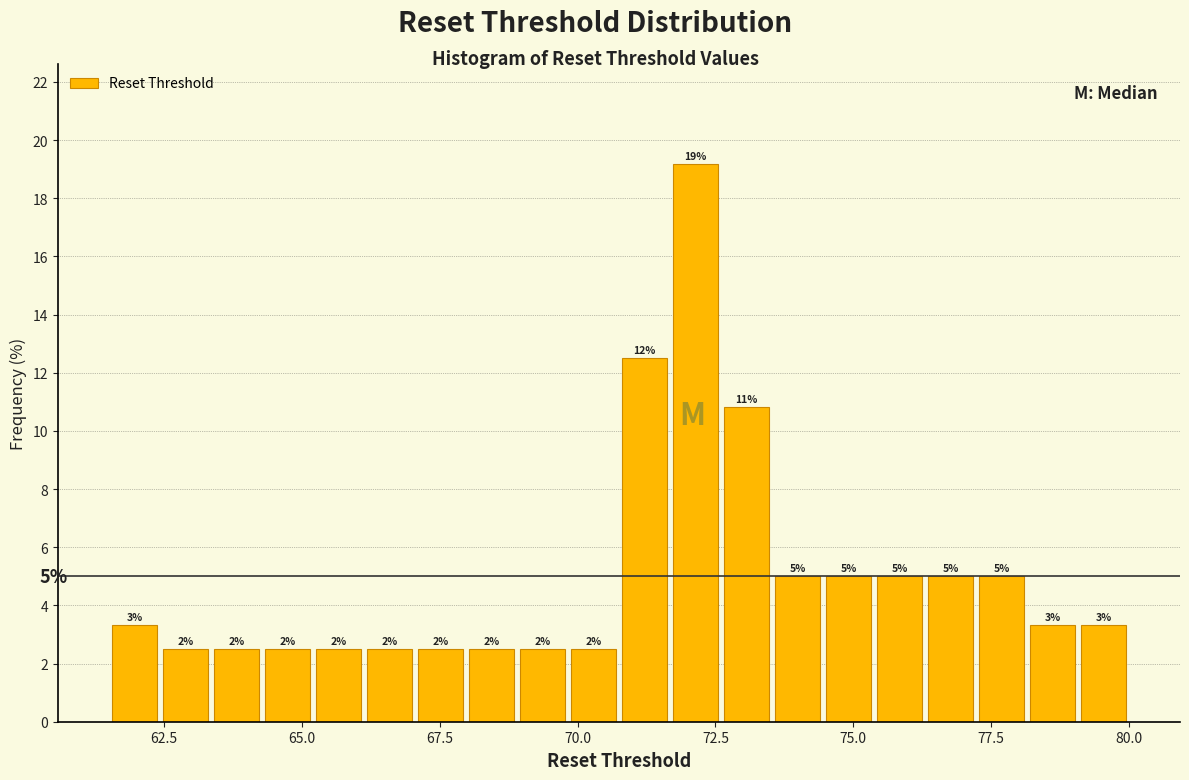

Around what value on the x-axis is the tallest bar? Give the approximate position of its centre, as read against the axis.

72.0